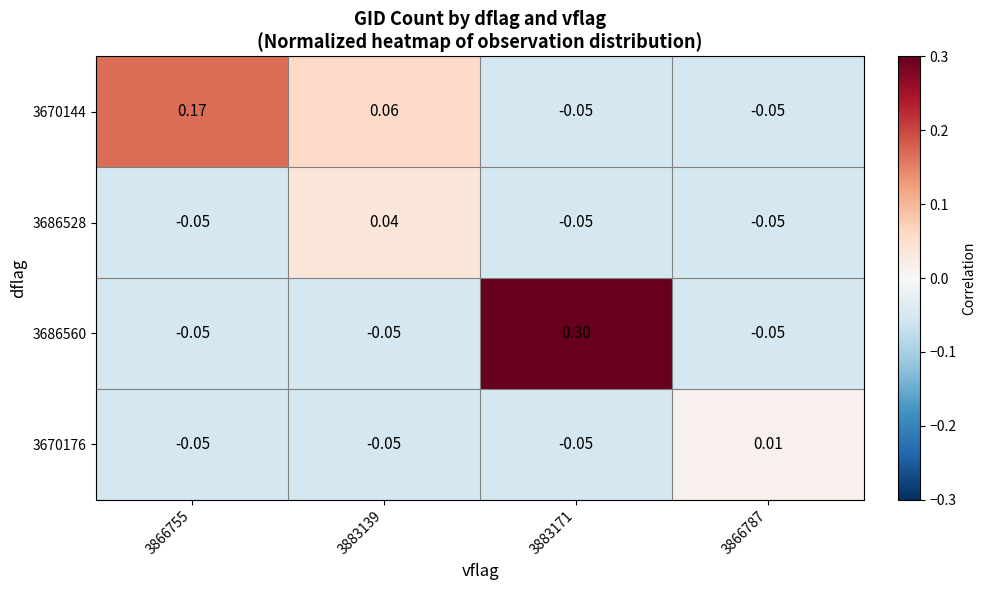

Reading left to right, list all the values displayed in this chart.

3670144: 3866755=0.2	3883139=0.1	3883171=-0.1	3866787=-0.1
3686528: 3866755=-0.1	3883139=0.0	3883171=-0.1	3866787=-0.1
3686560: 3866755=-0.1	3883139=-0.1	3883171=0.3	3866787=-0.1
3670176: 3866755=-0.1	3883139=-0.1	3883171=-0.1	3866787=0.0